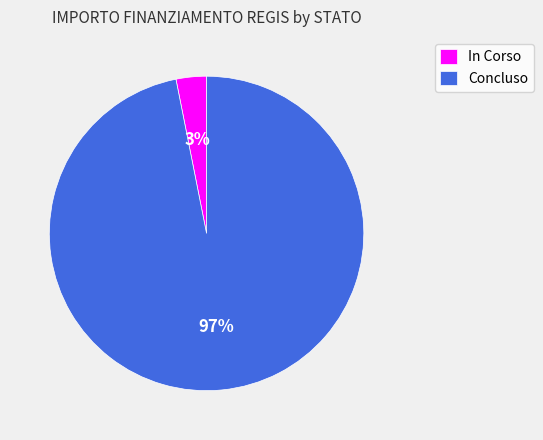

To the nearest percent, what percentage of the pie is Concluso?

97%